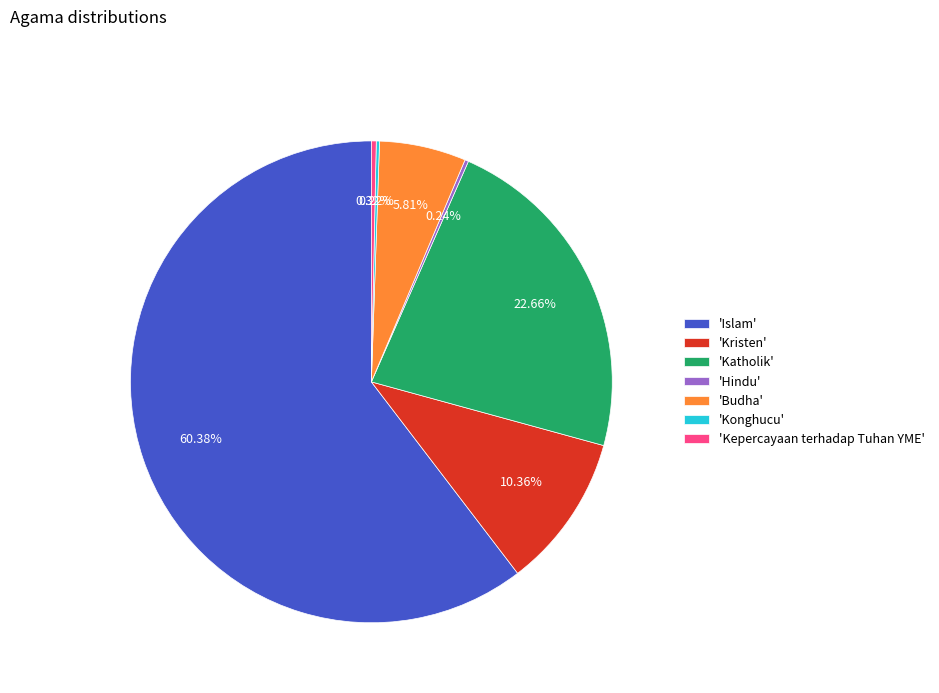

Approximately how many times larger is the value at 'Katholik' compared to 'Kristen'?

2.2